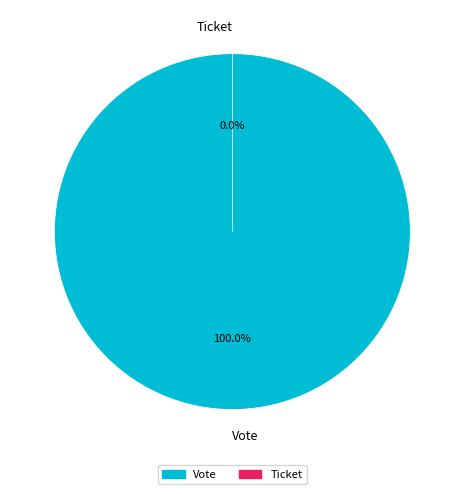

Which slice is the largest?

Vote